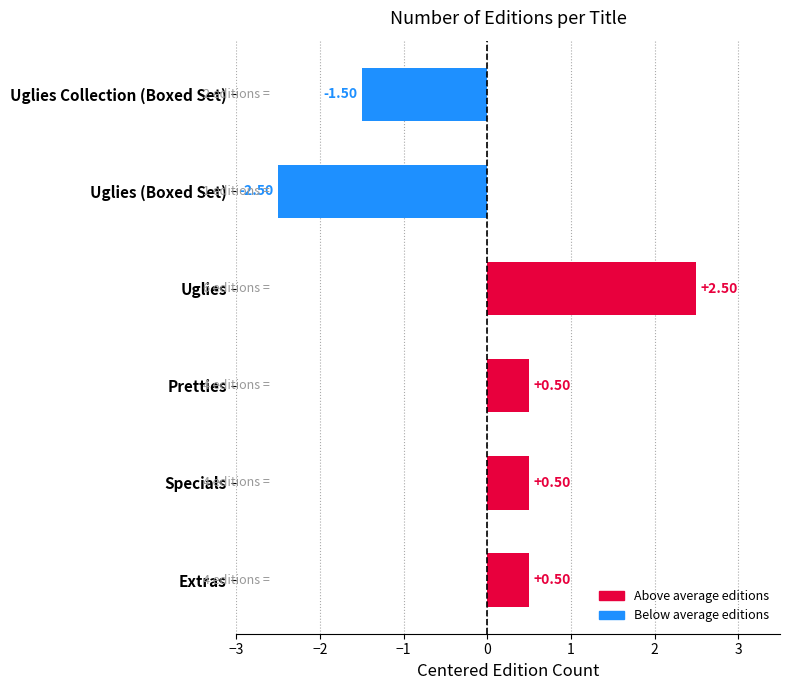

Rank the categories by value from highest to lowest.

Uglies, Pretties, Specials, Extras, Uglies Collection (Boxed Set), Uglies (Boxed Set)